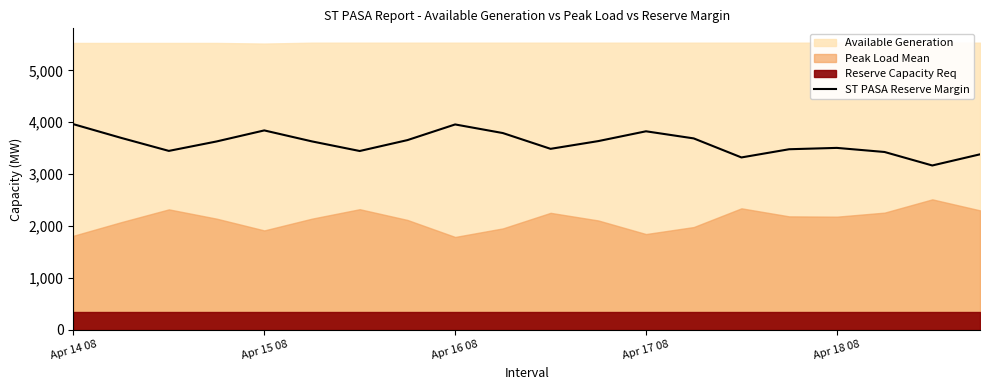

What is the minimum value for ST PASA Reserve Margin?

3167